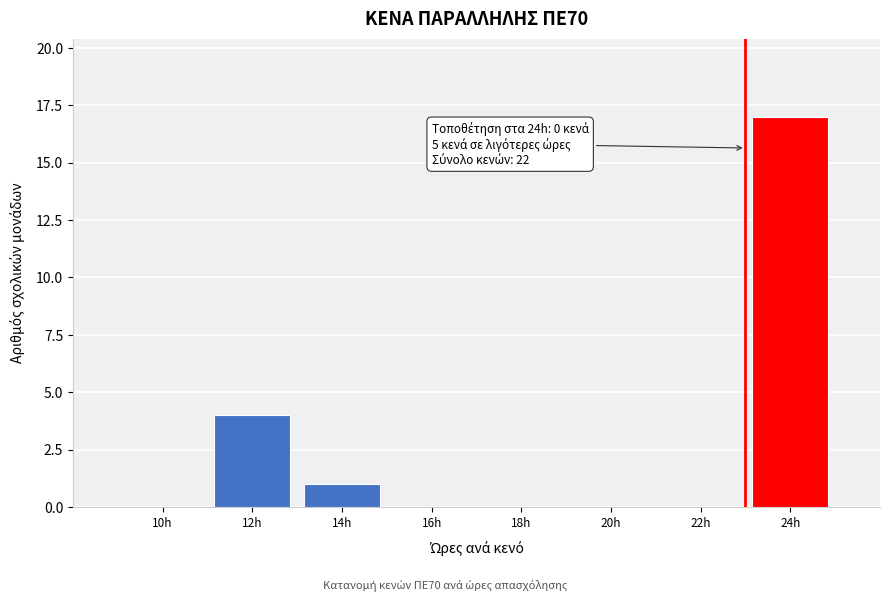

Reading left to right, list all the values displayed in this chart.

10h=0	12h=4	14h=1	16h=0	18h=0	20h=0	22h=0	24h=17